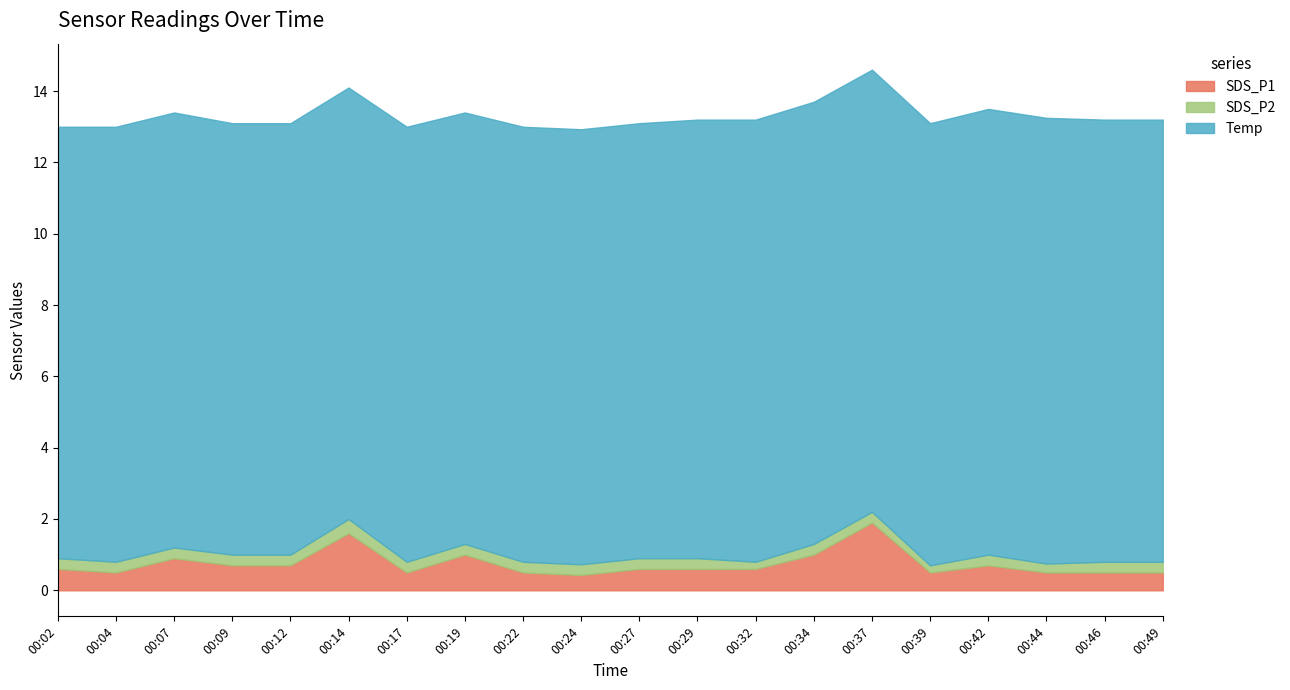

What is the difference between the highest and lowest values at 00:09?

11.8